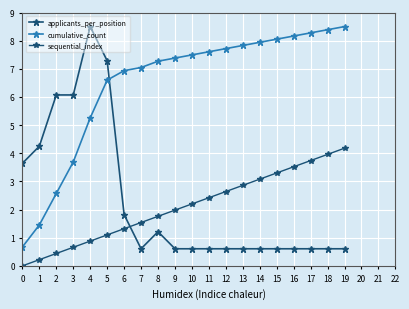

What is the maximum value for applicants_per_position?

8.5